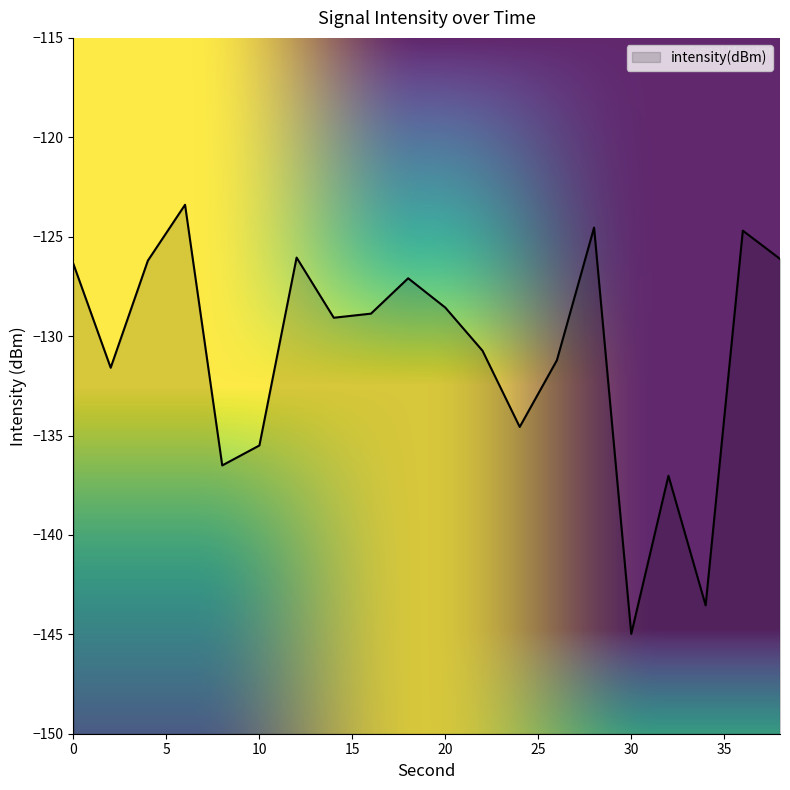

What is the sum of all values?

-2616.7